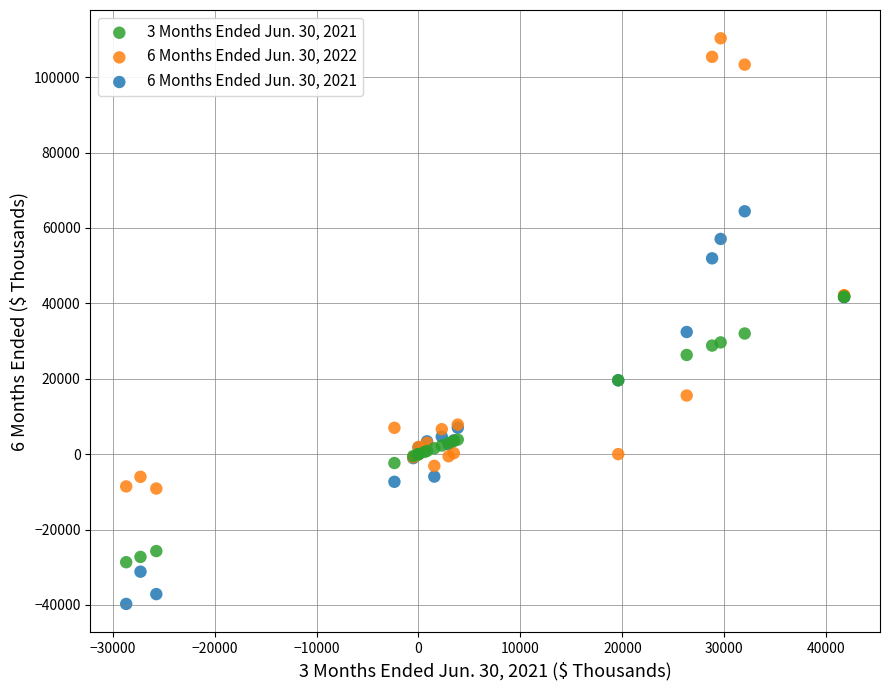

What are all the series names shown in the legend?

3 Months Ended Jun. 30, 2021, 6 Months Ended Jun. 30, 2022, 6 Months Ended Jun. 30, 2021